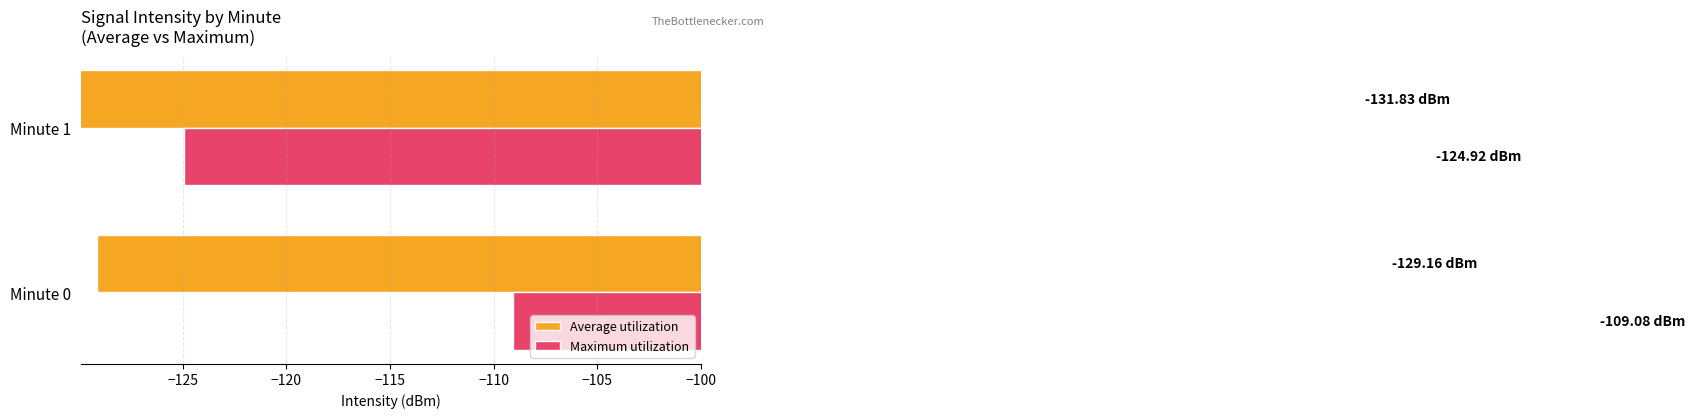

What is the average value of the Maximum utilization series?

-117.0